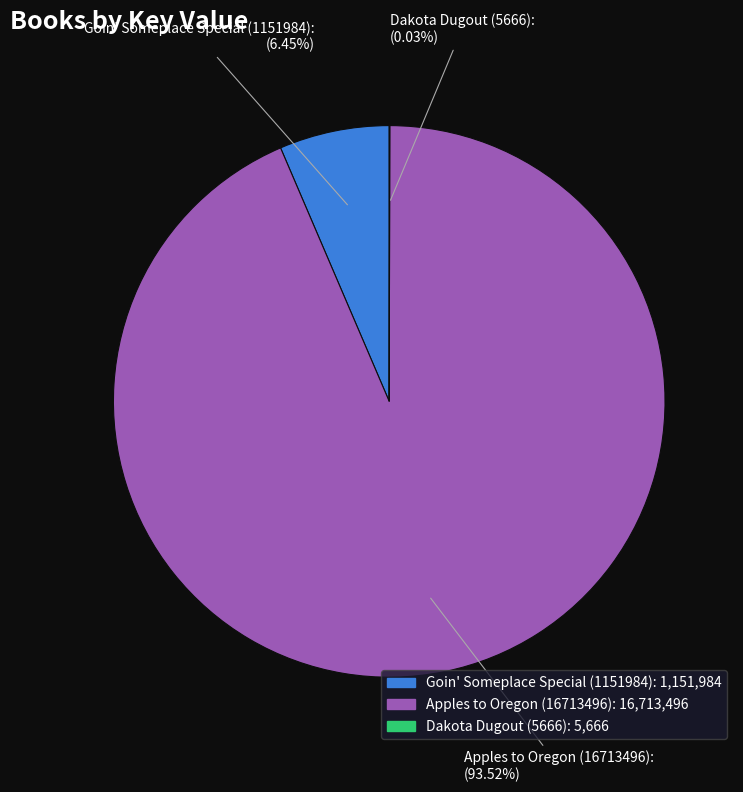

What is the total percentage of Apples to Oregon (16713496) and Goin' Someplace Special (1151984)?

100.0%